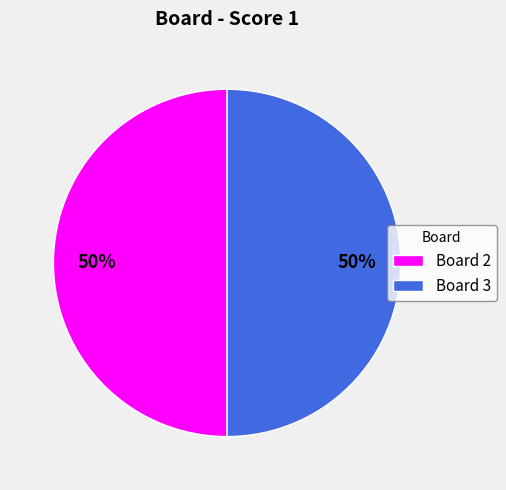

The Board 2 slice represents 56% of the pie. True or false?

False